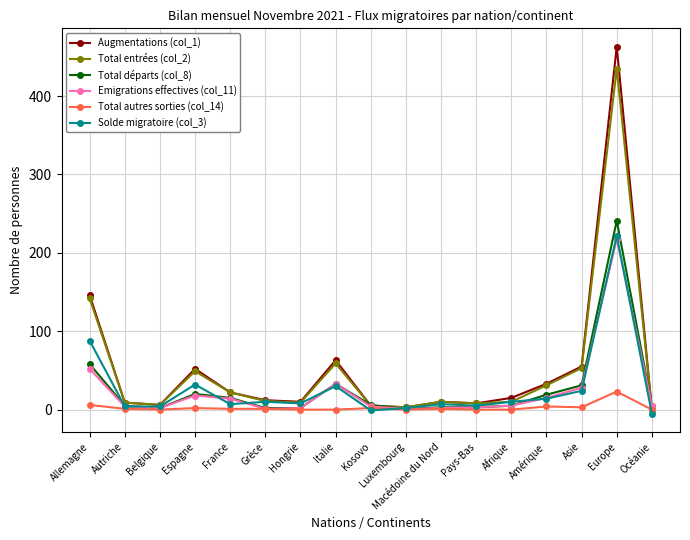

At which category is the sum across all series the highest?

Europe